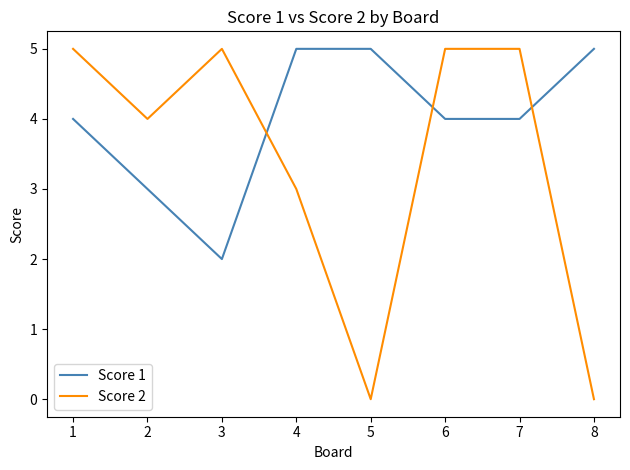

Read the Score 1 value at 3.

2